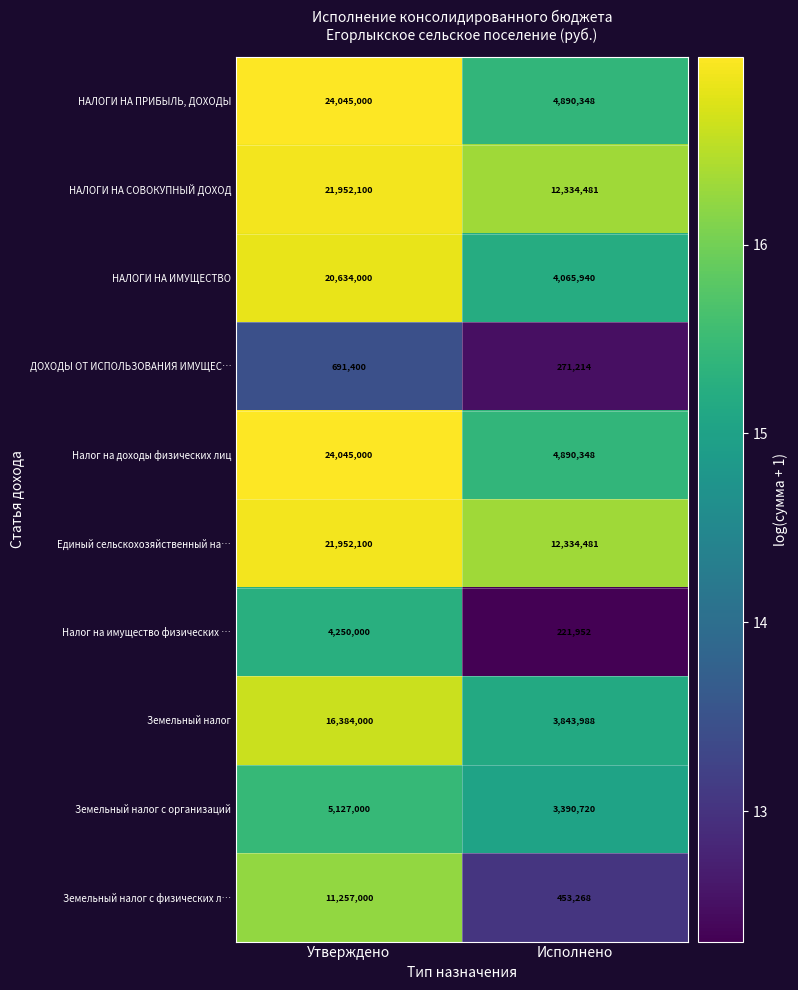

The value of НАЛОГИ НА ПРИБЫЛЬ, ДОХОДЫ at Утверждено is 10371473. True or false?

False